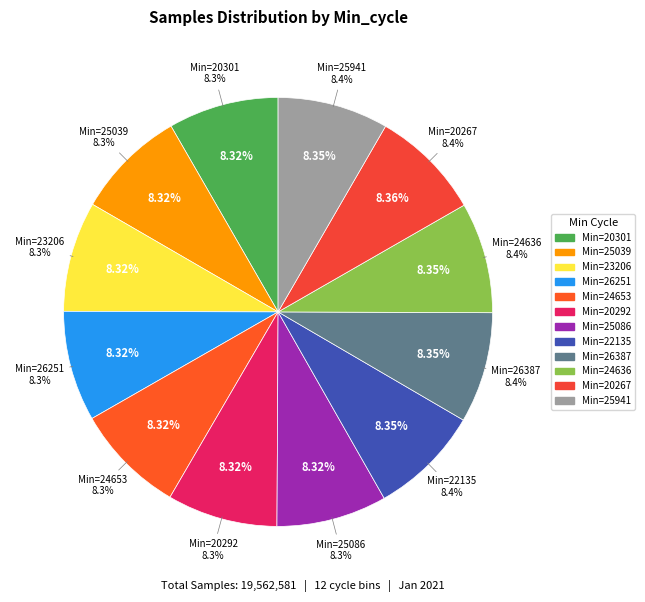

Approximately how many times larger is the value at 24653 compared to 25039?

1.0